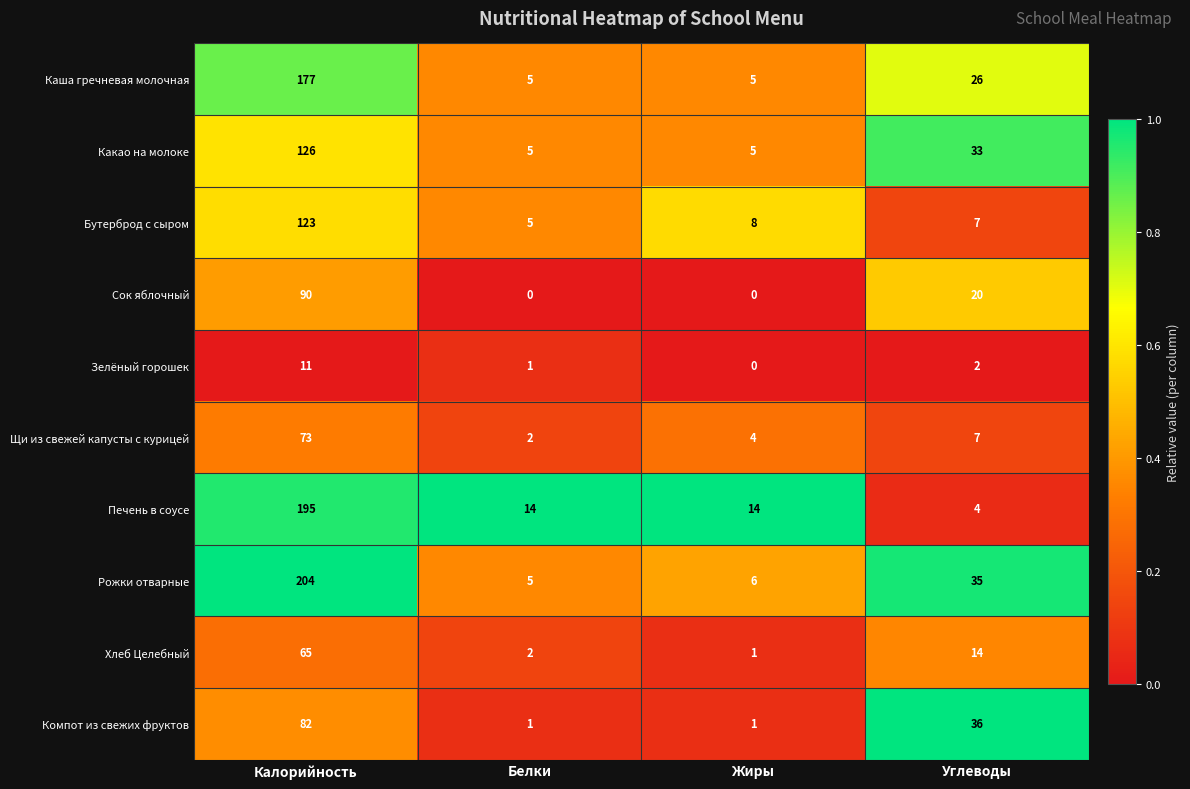

What is the highest value of the Зелёный горошек series?

11